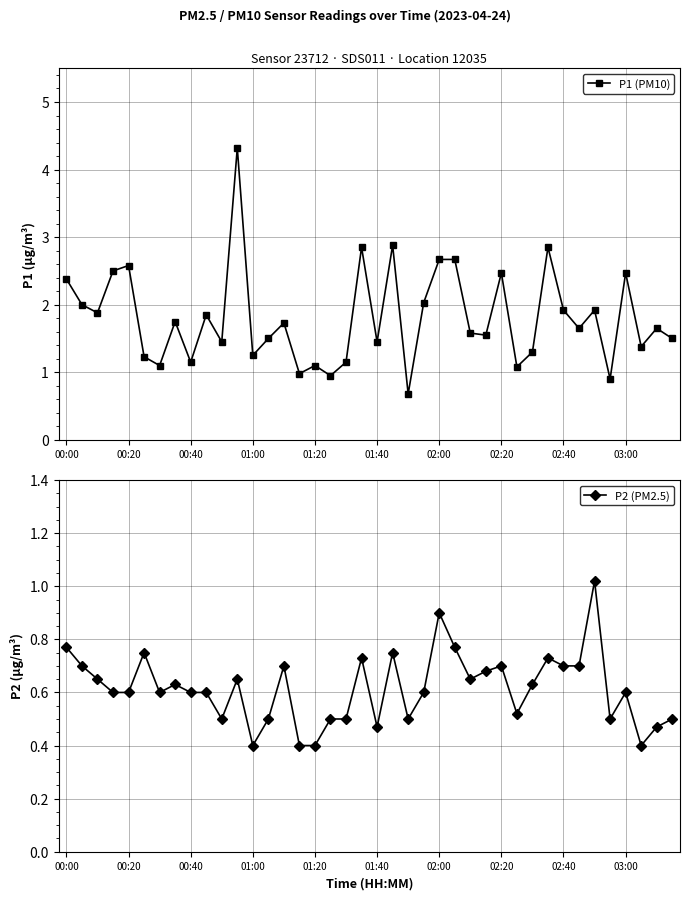

Count the number of categories in the chart.

40